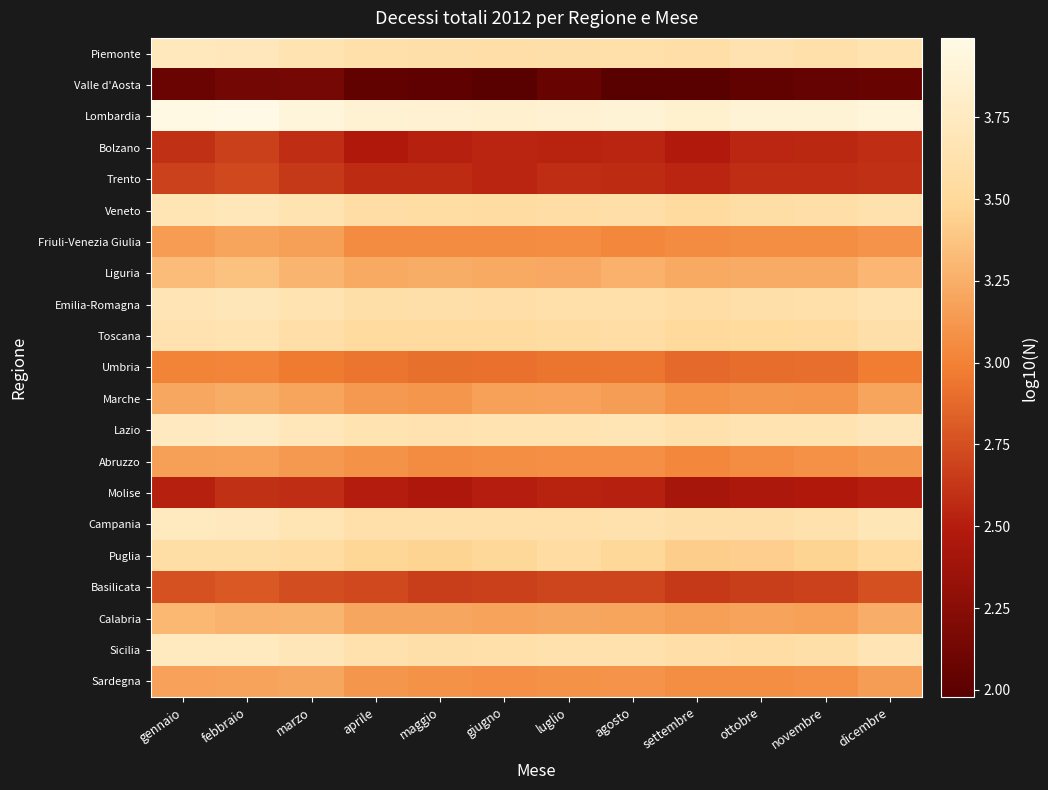

Reading left to right, list all the values displayed in this chart.

Piemonte: gennaio=3.7	febbraio=3.7	marzo=3.7	aprile=3.6	maggio=3.6	giugno=3.6	luglio=3.6	agosto=3.6	settembre=3.6	ottobre=3.6	novembre=3.6	dicembre=3.6
Valle d'Aosta: gennaio=2.1	febbraio=2.1	marzo=2.1	aprile=2.0	maggio=2.0	giugno=2.0	luglio=2.1	agosto=2.0	settembre=2.0	ottobre=2.0	novembre=2.0	dicembre=2.1
Lombardia: gennaio=4.0	febbraio=4.0	marzo=3.9	aprile=3.9	maggio=3.9	giugno=3.8	luglio=3.9	agosto=3.9	settembre=3.8	ottobre=3.9	novembre=3.9	dicembre=3.9
Bolzano: gennaio=2.6	febbraio=2.7	marzo=2.6	aprile=2.5	maggio=2.5	giugno=2.5	luglio=2.5	agosto=2.5	settembre=2.5	ottobre=2.5	novembre=2.6	dicembre=2.6
Trento: gennaio=2.7	febbraio=2.7	marzo=2.6	aprile=2.6	maggio=2.6	giugno=2.5	luglio=2.6	agosto=2.6	settembre=2.5	ottobre=2.6	novembre=2.6	dicembre=2.6
Veneto: gennaio=3.7	febbraio=3.7	marzo=3.7	aprile=3.6	maggio=3.6	giugno=3.5	luglio=3.6	agosto=3.6	settembre=3.5	ottobre=3.6	novembre=3.6	dicembre=3.6
Friuli-Venezia Giulia: gennaio=3.2	febbraio=3.2	marzo=3.2	aprile=3.1	maggio=3.1	giugno=3.0	luglio=3.1	agosto=3.0	settembre=3.1	ottobre=3.1	novembre=3.1	dicembre=3.1
Liguria: gennaio=3.3	febbraio=3.4	marzo=3.3	aprile=3.2	maggio=3.2	giugno=3.2	luglio=3.2	agosto=3.3	settembre=3.2	ottobre=3.2	novembre=3.2	dicembre=3.3
Emilia-Romagna: gennaio=3.7	febbraio=3.7	marzo=3.6	aprile=3.6	maggio=3.6	giugno=3.6	luglio=3.6	agosto=3.6	settembre=3.6	ottobre=3.6	novembre=3.6	dicembre=3.6
Toscana: gennaio=3.6	febbraio=3.7	marzo=3.6	aprile=3.5	maggio=3.5	giugno=3.5	luglio=3.5	agosto=3.6	settembre=3.5	ottobre=3.5	novembre=3.5	dicembre=3.6
Umbria: gennaio=3.0	febbraio=3.0	marzo=3.0	aprile=2.9	maggio=2.9	giugno=2.9	luglio=2.9	agosto=2.9	settembre=2.9	ottobre=2.9	novembre=2.9	dicembre=3.0
Marche: gennaio=3.2	febbraio=3.2	marzo=3.2	aprile=3.1	maggio=3.1	giugno=3.2	luglio=3.2	agosto=3.2	settembre=3.1	ottobre=3.1	novembre=3.1	dicembre=3.2
Lazio: gennaio=3.7	febbraio=3.8	marzo=3.7	aprile=3.6	maggio=3.6	giugno=3.7	luglio=3.6	agosto=3.7	settembre=3.6	ottobre=3.7	novembre=3.6	dicembre=3.7
Abruzzo: gennaio=3.2	febbraio=3.2	marzo=3.1	aprile=3.1	maggio=3.1	giugno=3.1	luglio=3.1	agosto=3.1	settembre=3.0	ottobre=3.1	novembre=3.1	dicembre=3.1
Molise: gennaio=2.5	febbraio=2.6	marzo=2.6	aprile=2.5	maggio=2.5	giugno=2.5	luglio=2.5	agosto=2.5	settembre=2.4	ottobre=2.5	novembre=2.5	dicembre=2.5
Campania: gennaio=3.7	febbraio=3.7	marzo=3.7	aprile=3.6	maggio=3.6	giugno=3.6	luglio=3.6	agosto=3.6	settembre=3.6	ottobre=3.6	novembre=3.6	dicembre=3.7
Puglia: gennaio=3.6	febbraio=3.6	marzo=3.5	aprile=3.5	maggio=3.5	giugno=3.5	luglio=3.5	agosto=3.5	settembre=3.4	ottobre=3.4	novembre=3.5	dicembre=3.5
Basilicata: gennaio=2.8	febbraio=2.8	marzo=2.7	aprile=2.7	maggio=2.7	giugno=2.7	luglio=2.7	agosto=2.7	settembre=2.6	ottobre=2.7	novembre=2.7	dicembre=2.8
Calabria: gennaio=3.3	febbraio=3.3	marzo=3.3	aprile=3.2	maggio=3.2	giugno=3.2	luglio=3.2	agosto=3.2	settembre=3.2	ottobre=3.2	novembre=3.2	dicembre=3.2
Sicilia: gennaio=3.7	febbraio=3.7	marzo=3.7	aprile=3.6	maggio=3.6	giugno=3.6	luglio=3.6	agosto=3.6	settembre=3.6	ottobre=3.6	novembre=3.6	dicembre=3.7
Sardegna: gennaio=3.2	febbraio=3.2	marzo=3.2	aprile=3.1	maggio=3.1	giugno=3.1	luglio=3.1	agosto=3.1	settembre=3.1	ottobre=3.1	novembre=3.1	dicembre=3.2